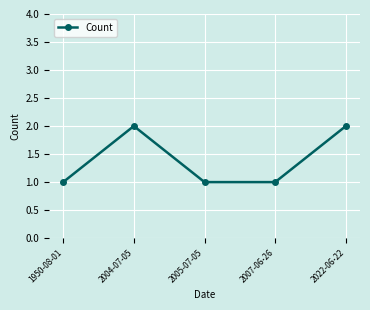

Approximately how many times larger is the value at 2022-06-22 compared to 2007-06-26?

2.0